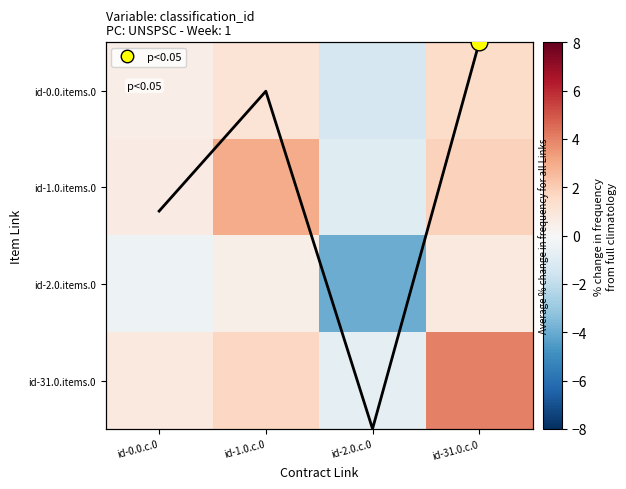

List the series in order of their peak value, lowest first.

id-2.0.items.0, id-0.0.items.0, id-1.0.items.0, id-31.0.items.0